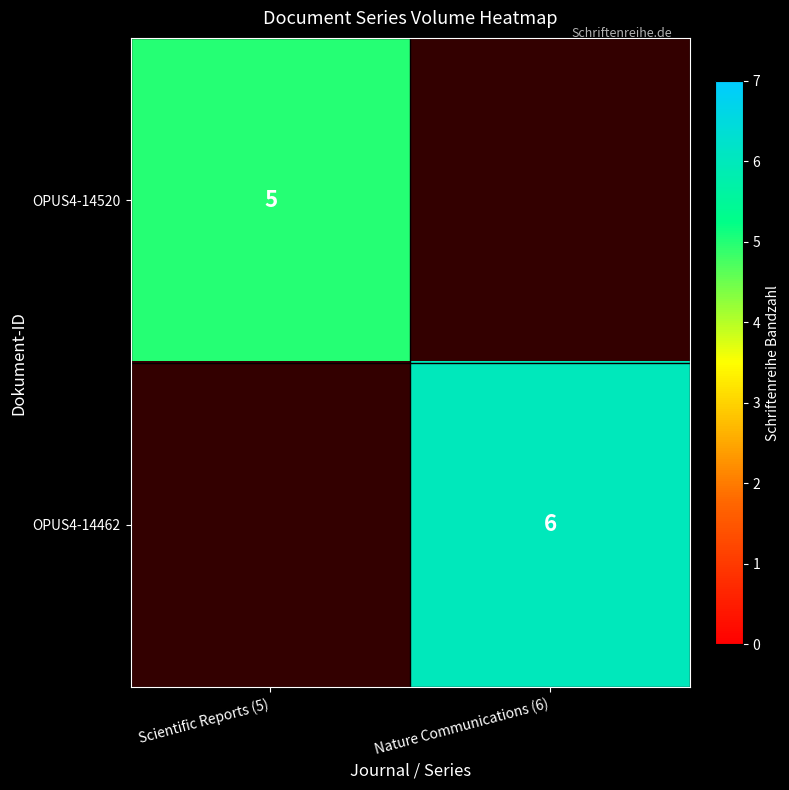

Is it true that OPUS4-14520 equals 5 at Scientific Reports (5)?

True